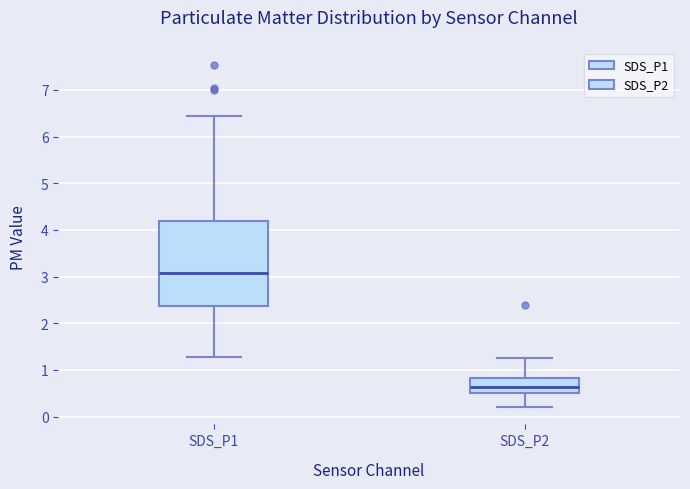

Reading left to right, read every box against the y-axis: the position of its median line, the range the box covers, and the ends of its whiskers. The values are not printed on the chart, so give them approximately, as read against the axis.

SDS_P1: median 3.1, box 2.4 to 4.2, whiskers 1.3 to 6.4
SDS_P2: median 0.6, box 0.5 to 0.8, whiskers 0.2 to 1.3